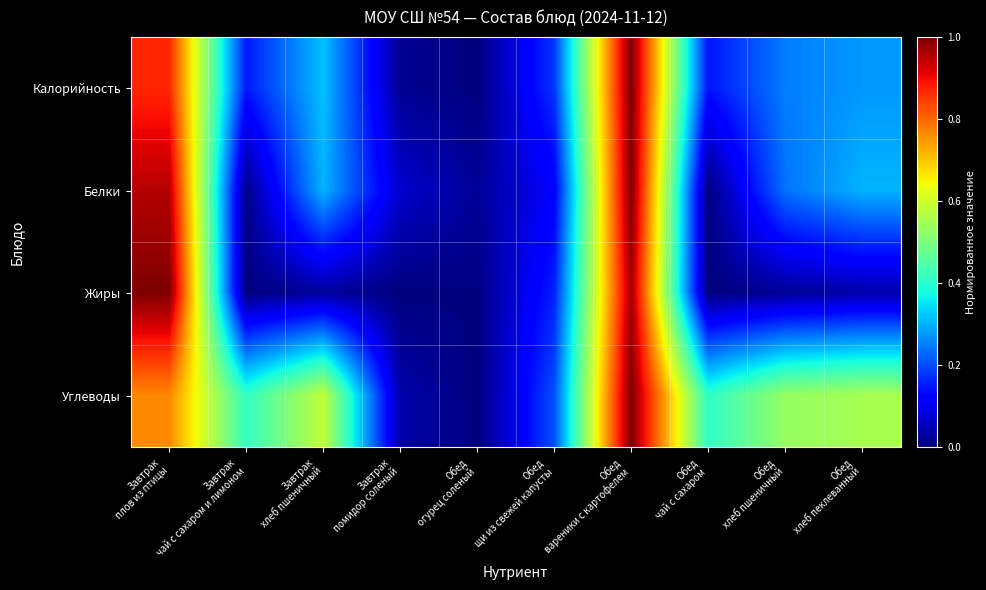

How many categories are shown in the chart?

10